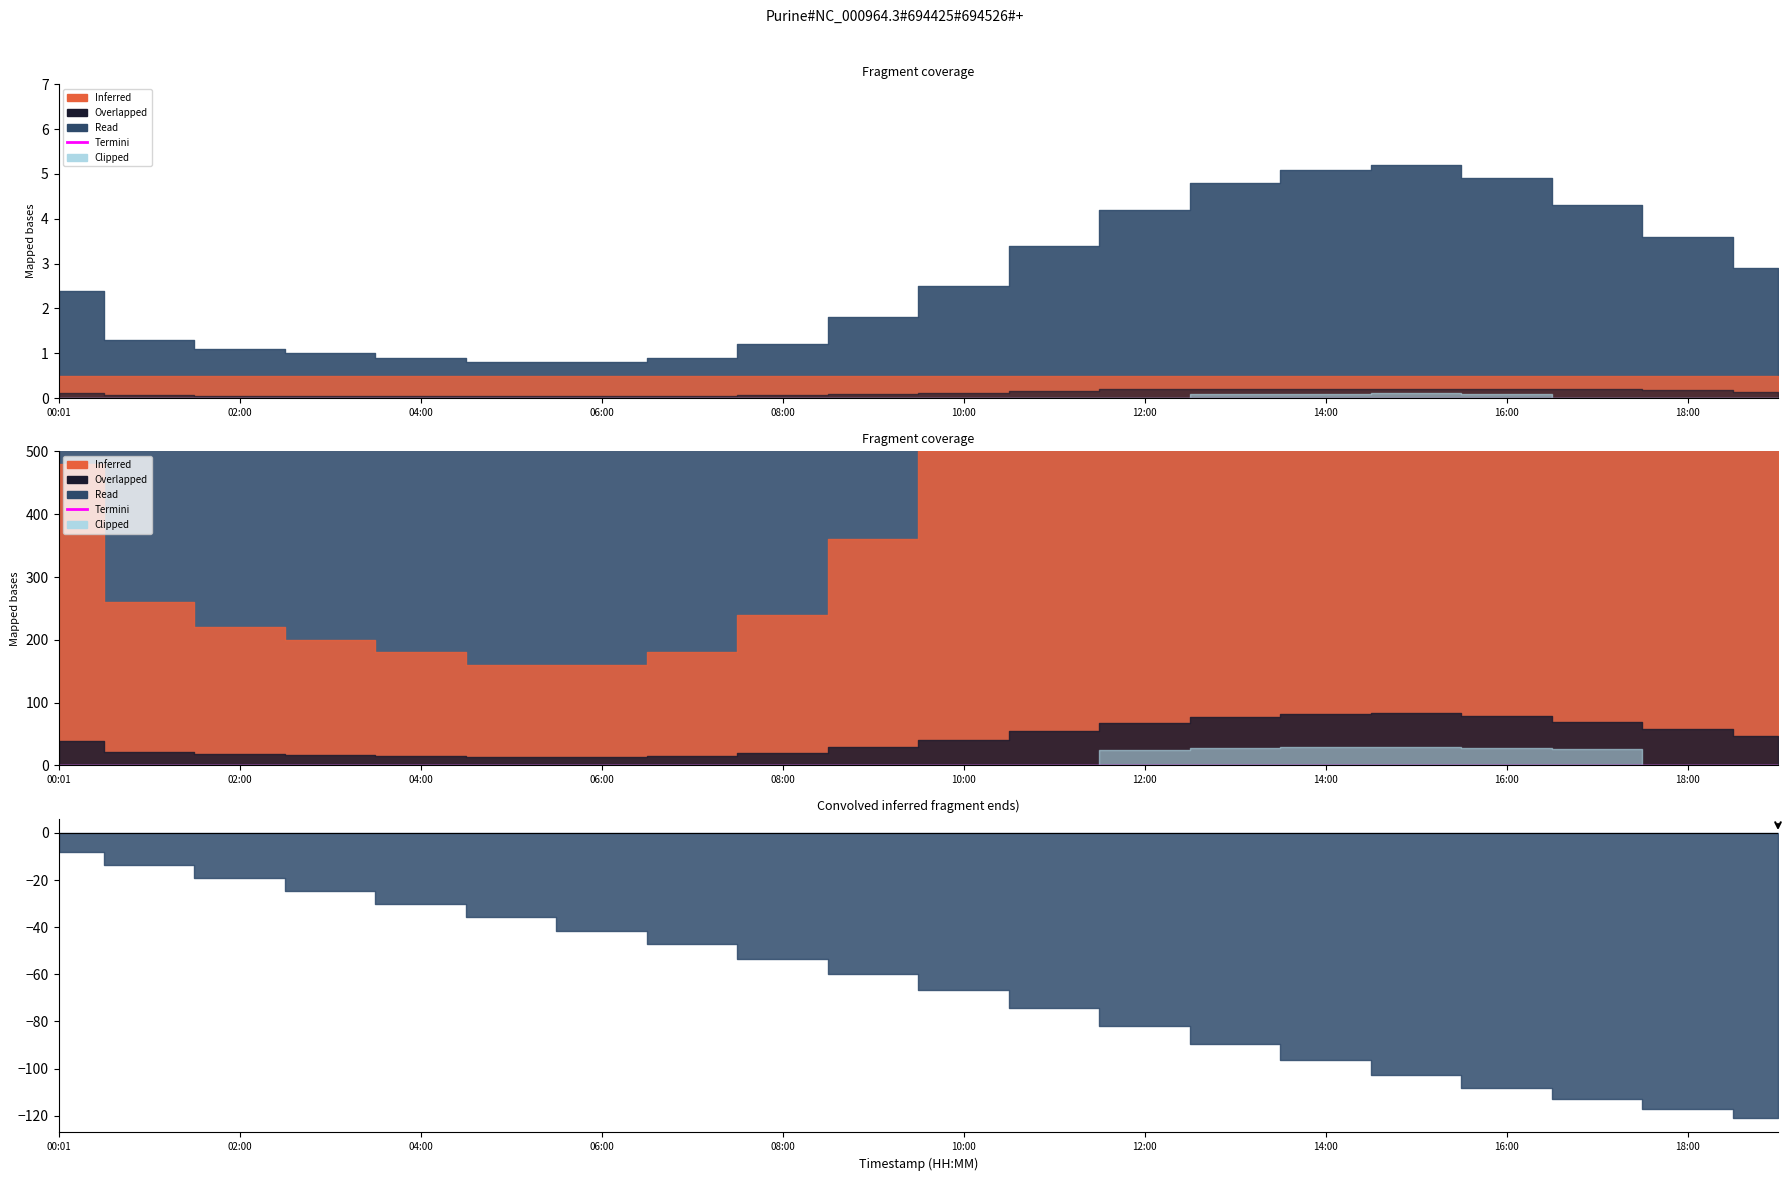

The temperature series shows 2.9 at 19:00. True or false?

True